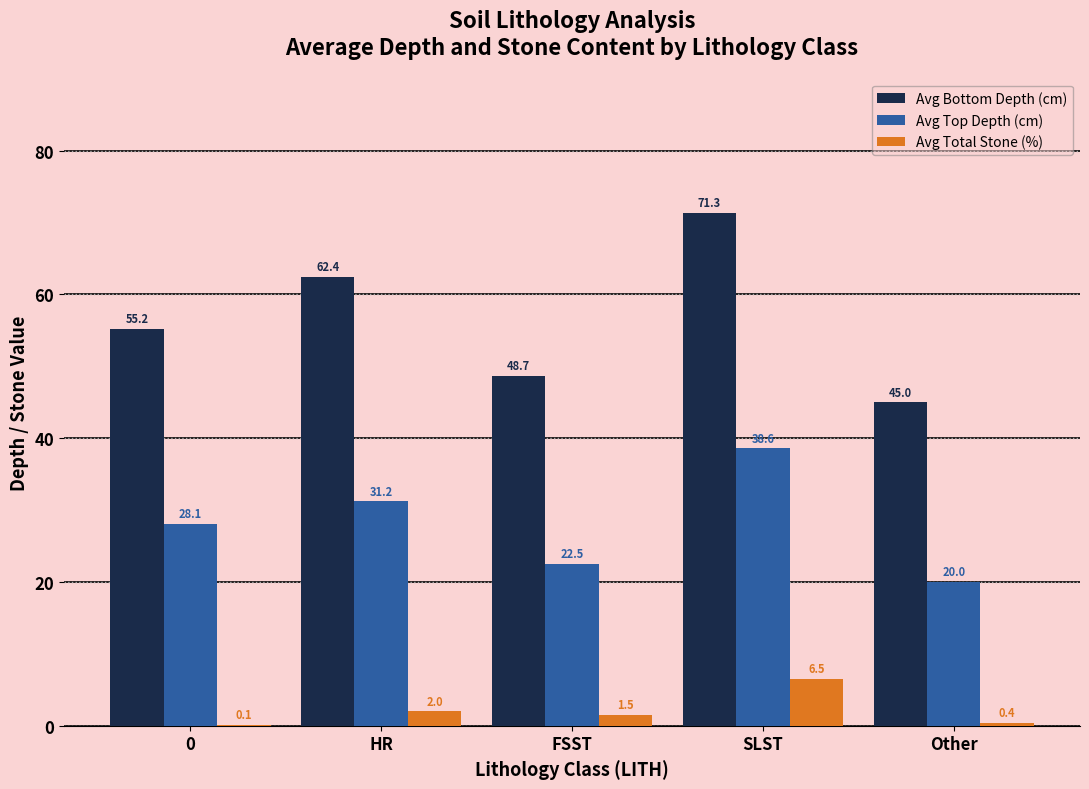

True or false: Avg Bottom Depth (cm) has a value of 86.5 at 0.

False